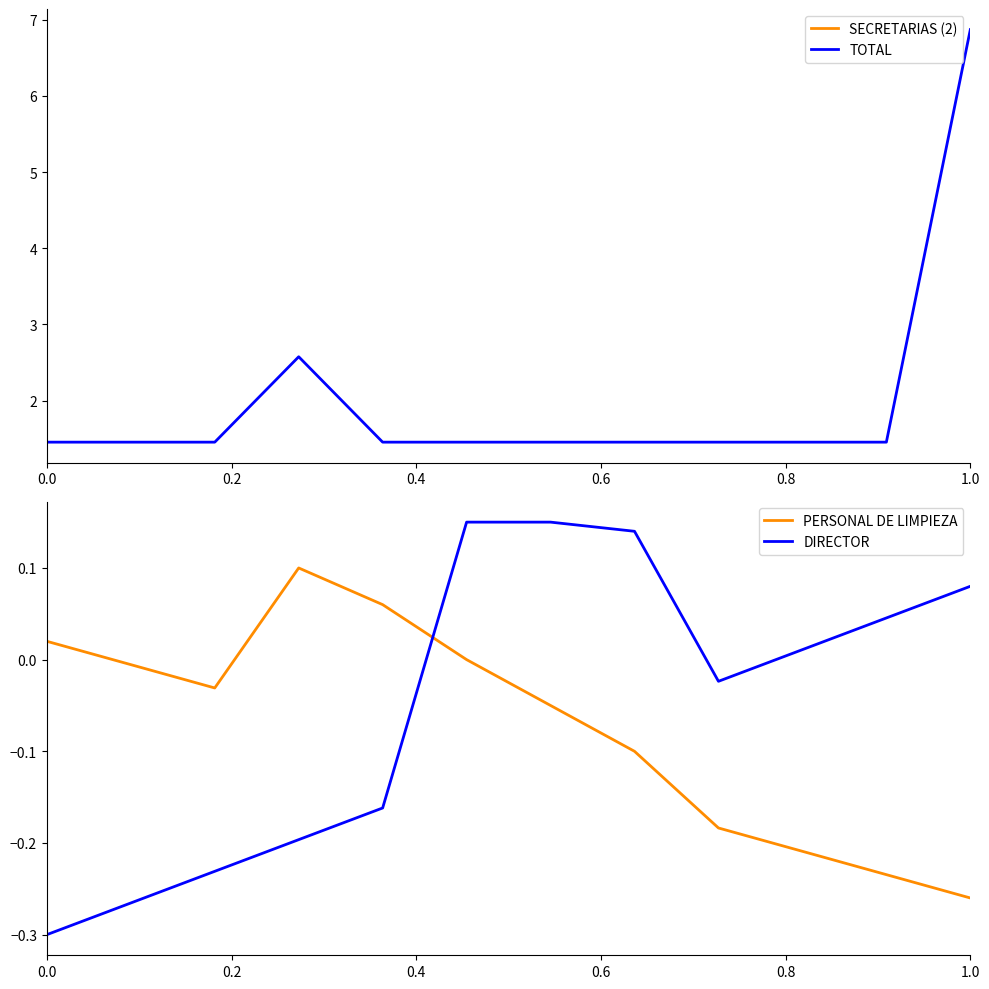

List the series in order of their overall mean, highest first.

SECRETARIAS (2), TOTAL, DIRECTOR, PERSONAL DE LIMPIEZA